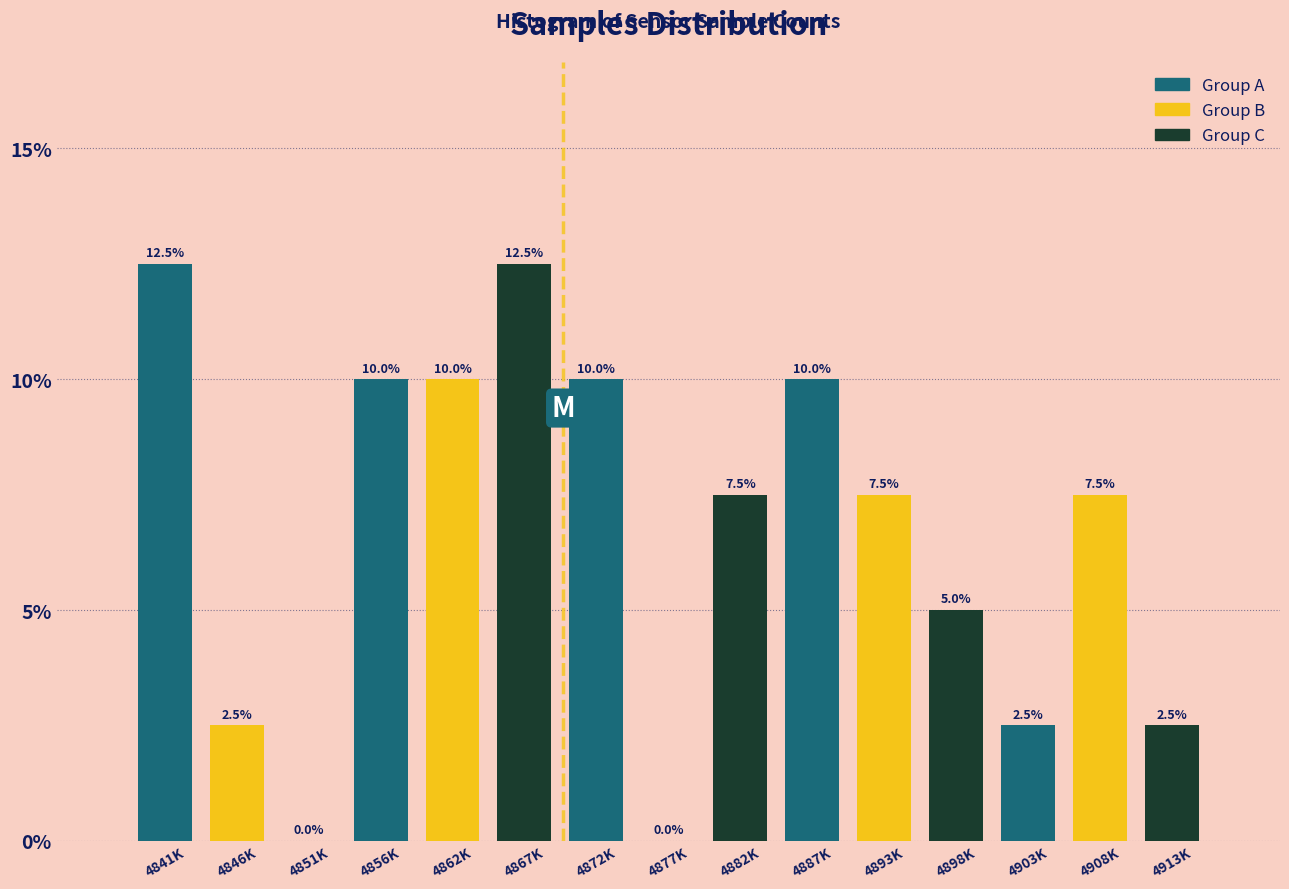

Reading left to right, what are all the values shown in this chart?

4841K=12.5	4846K=2.5	4851K=0.0	4856K=10.0	4862K=10.0	4867K=12.5	4872K=10.0	4877K=0.0	4882K=7.5	4887K=10.0	4893K=7.5	4898K=5.0	4903K=2.5	4908K=7.5	4913K=2.5